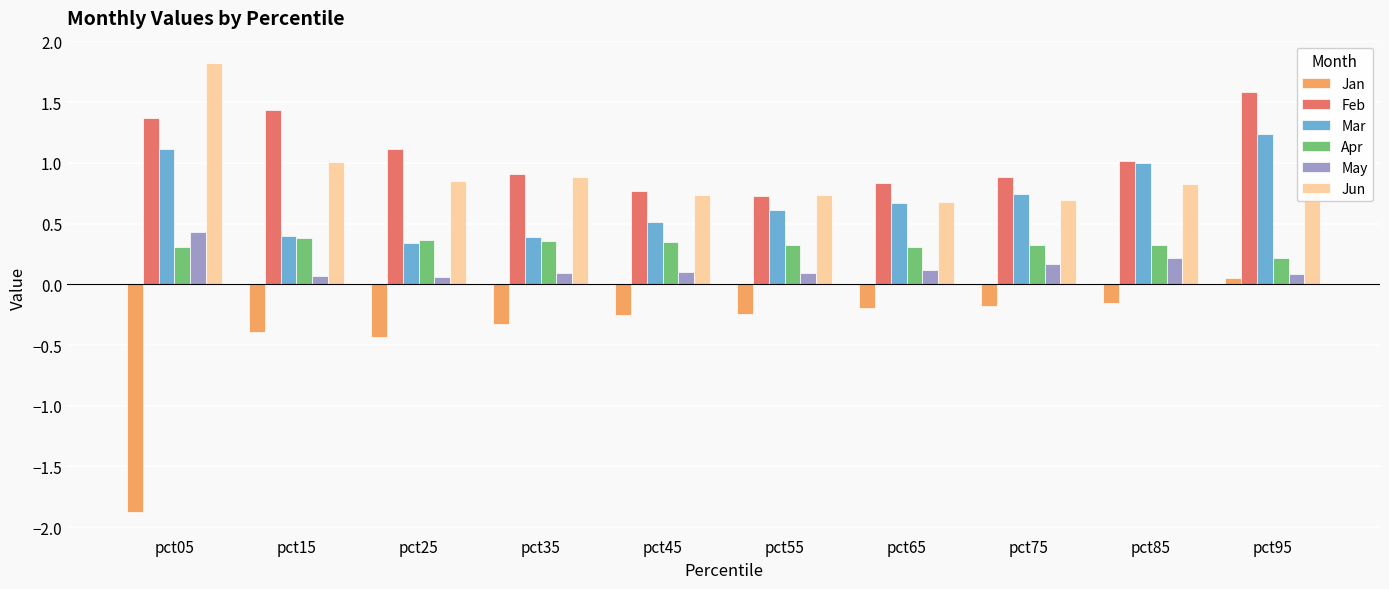

Where does the Feb series first go above 1?

pct05